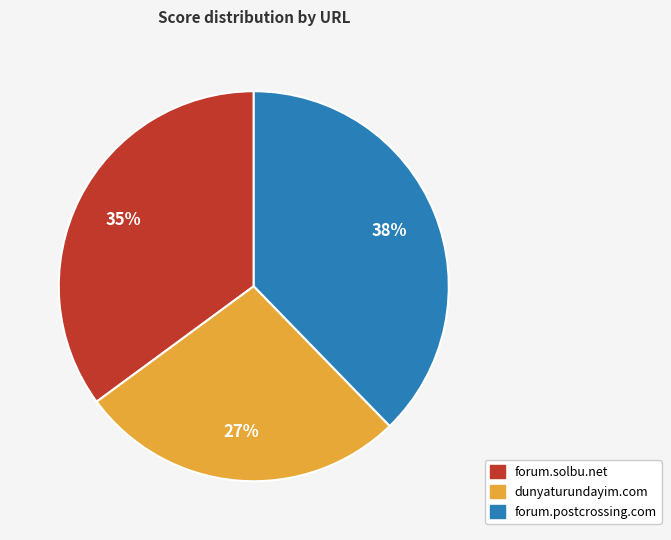

How many slices are in this pie chart?

3